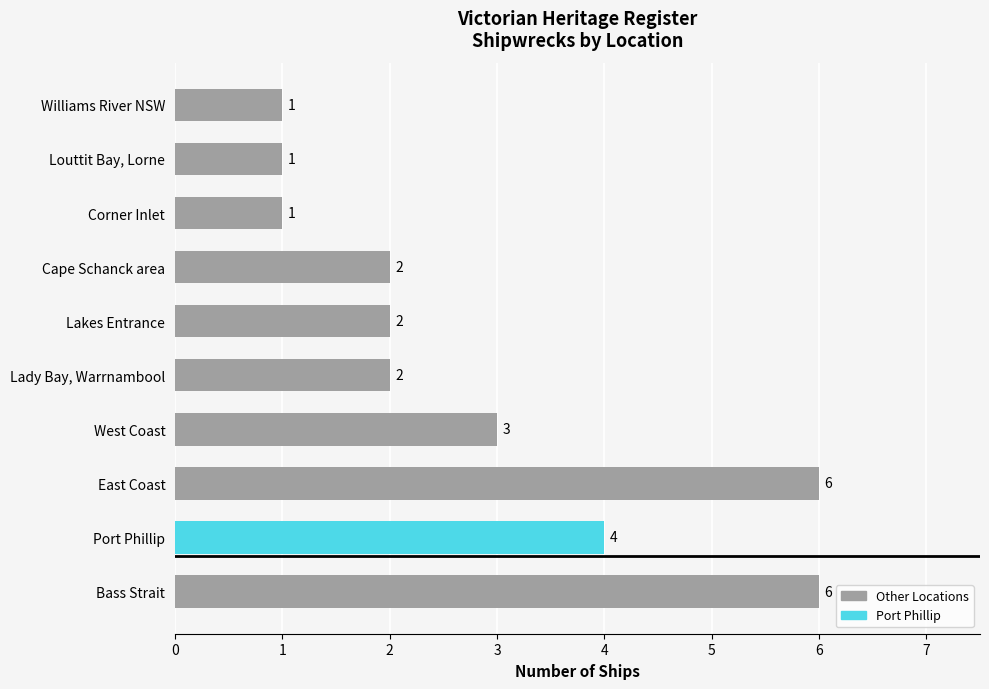

How many bars are there in total?

10